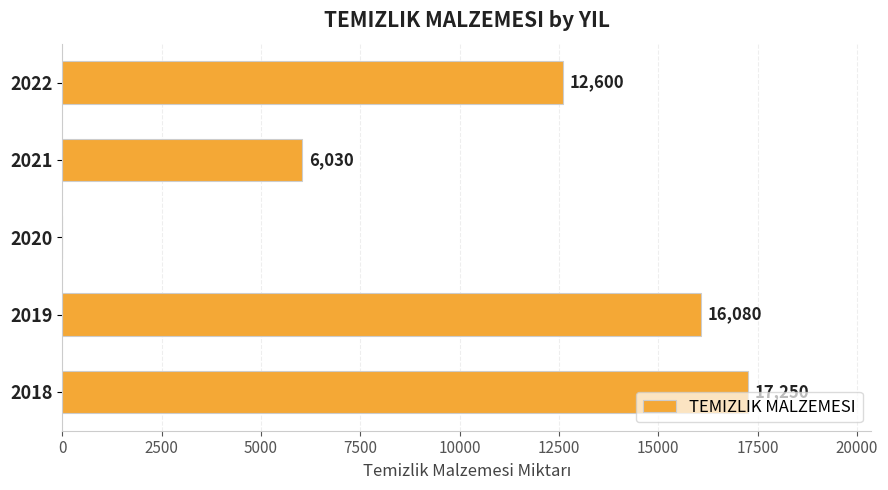

Does the chart contain stacked bars?

No